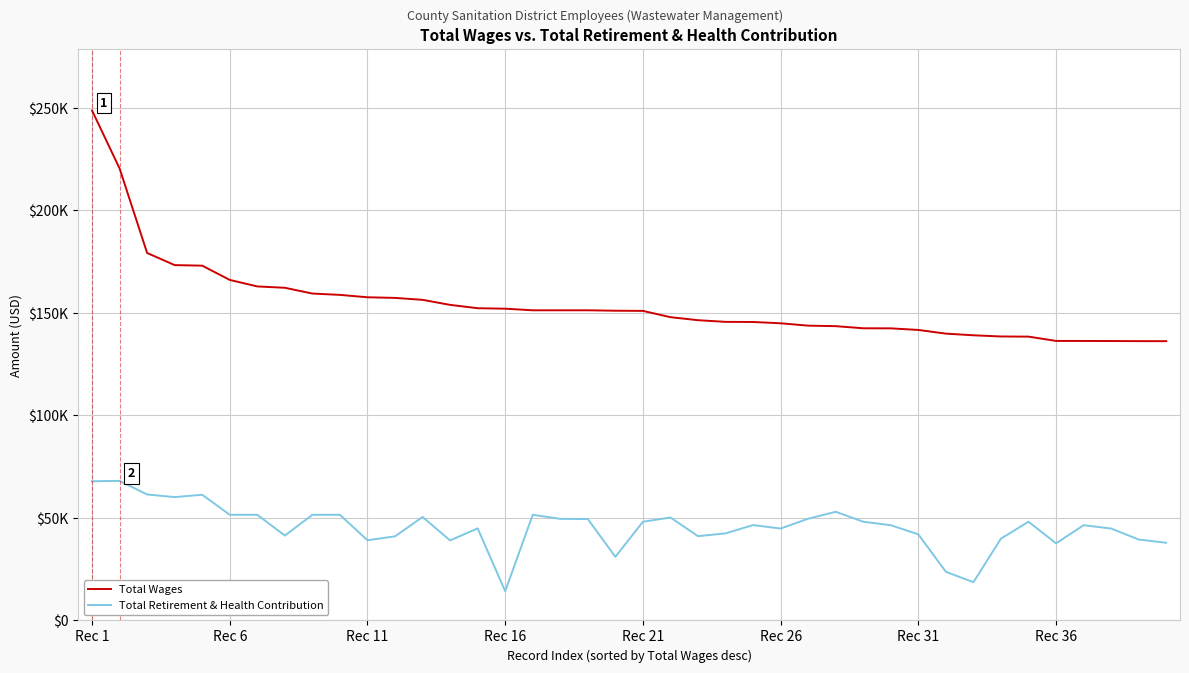

What are all the series names shown in the legend?

Total Wages, Total Retirement & Health Contribution